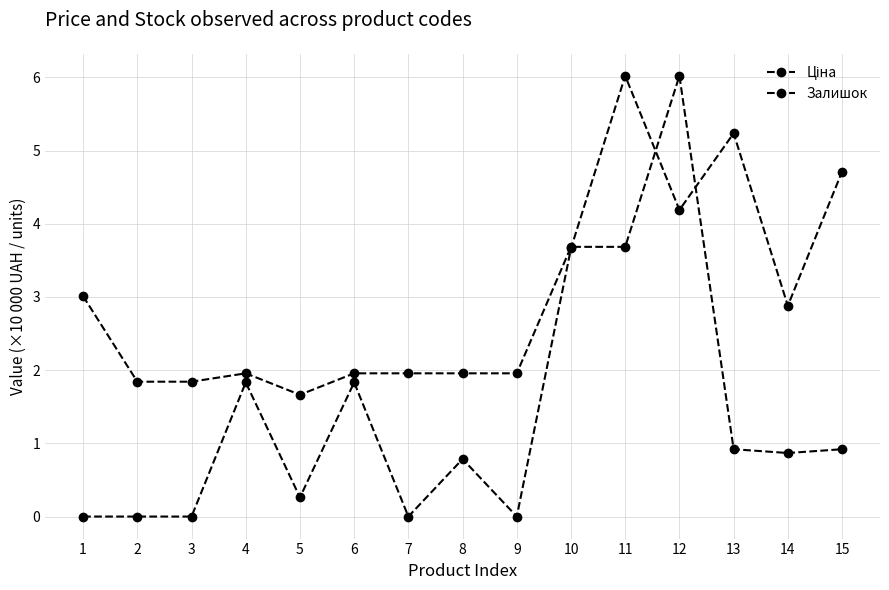

Which series changed the most between 1 and 7?

Ціна